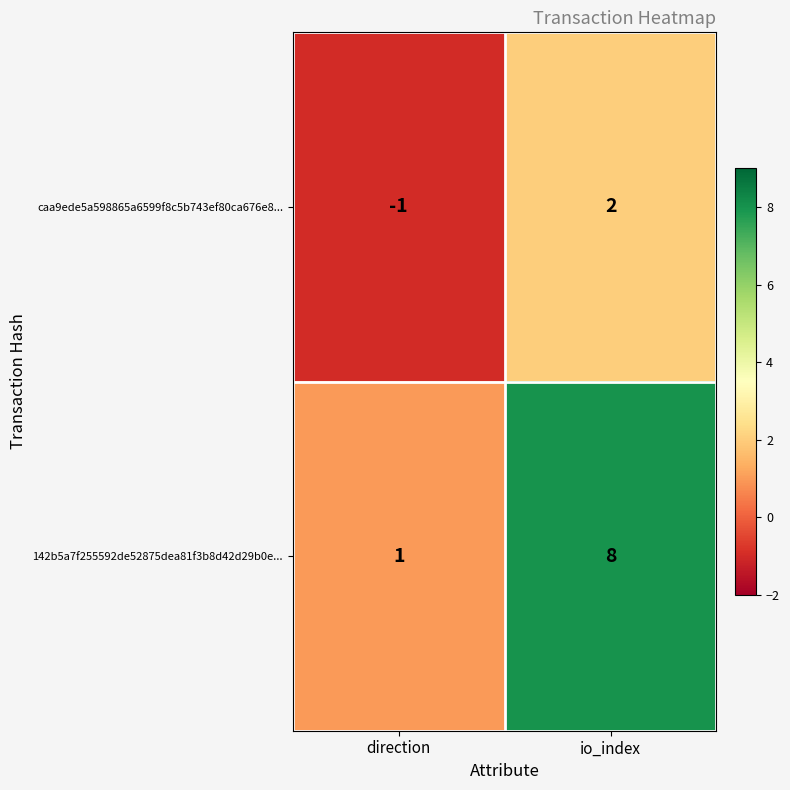

Where is 142b5a7f255592de52875dea81f3b8d42d29b0e... nearest to the value 4?

direction